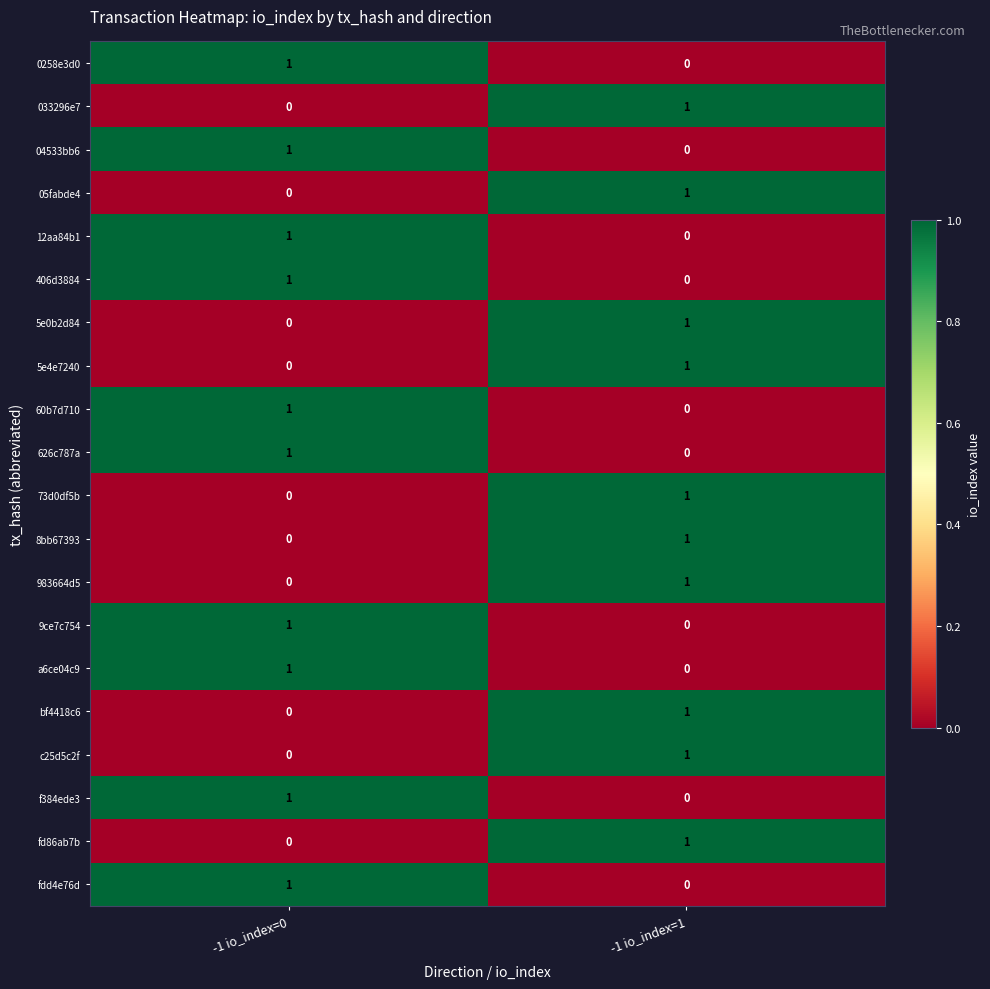

Where is 12aa84b1 nearest to the value 0?

-1 io_index=1